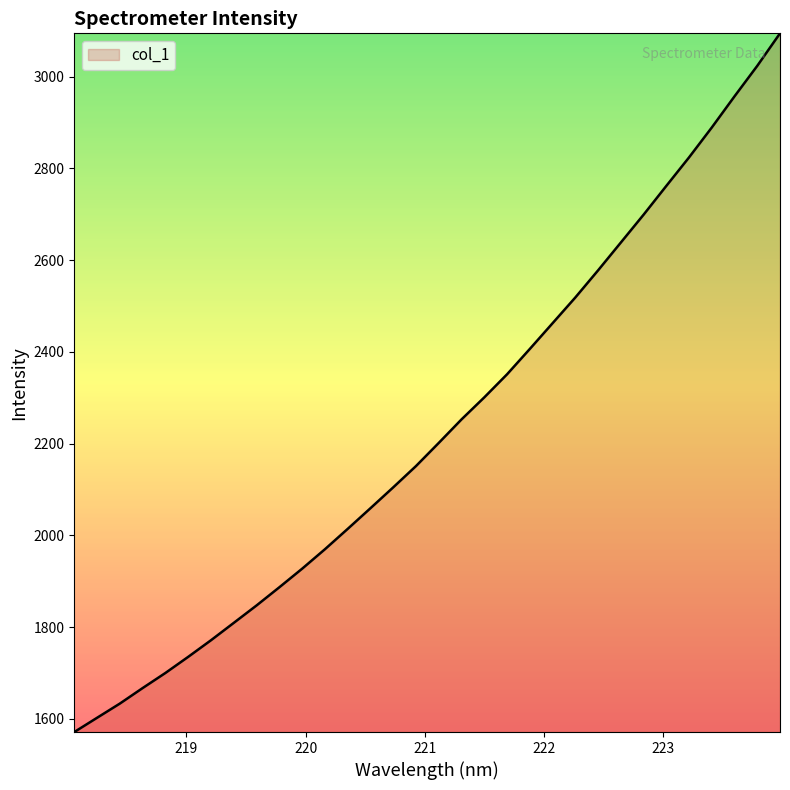

What is the difference between the maximum and minimum values?

1522.9